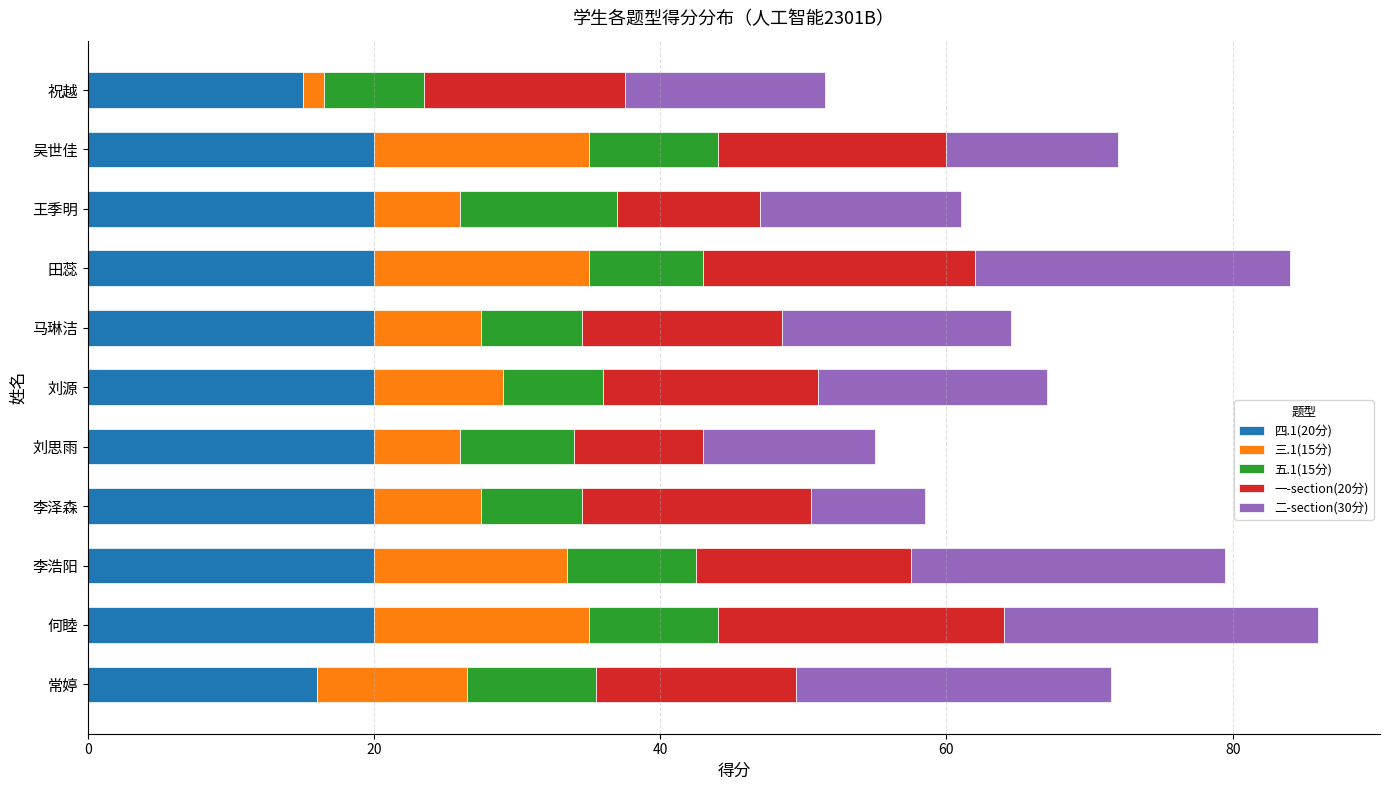

What is the sum of the 四.1(20分) values at 田蕊 and 李浩阳?

40.0